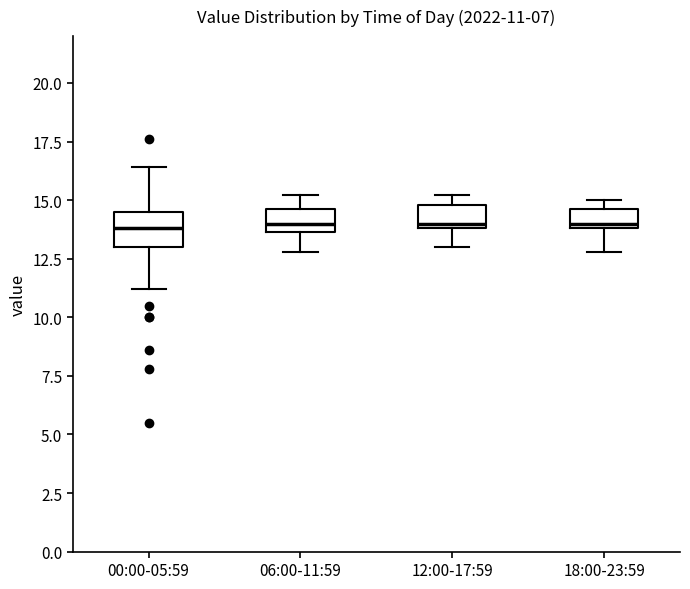

Comparing the boxes themselves (not the whiskers), which one is the tallest?

00:00-05:59